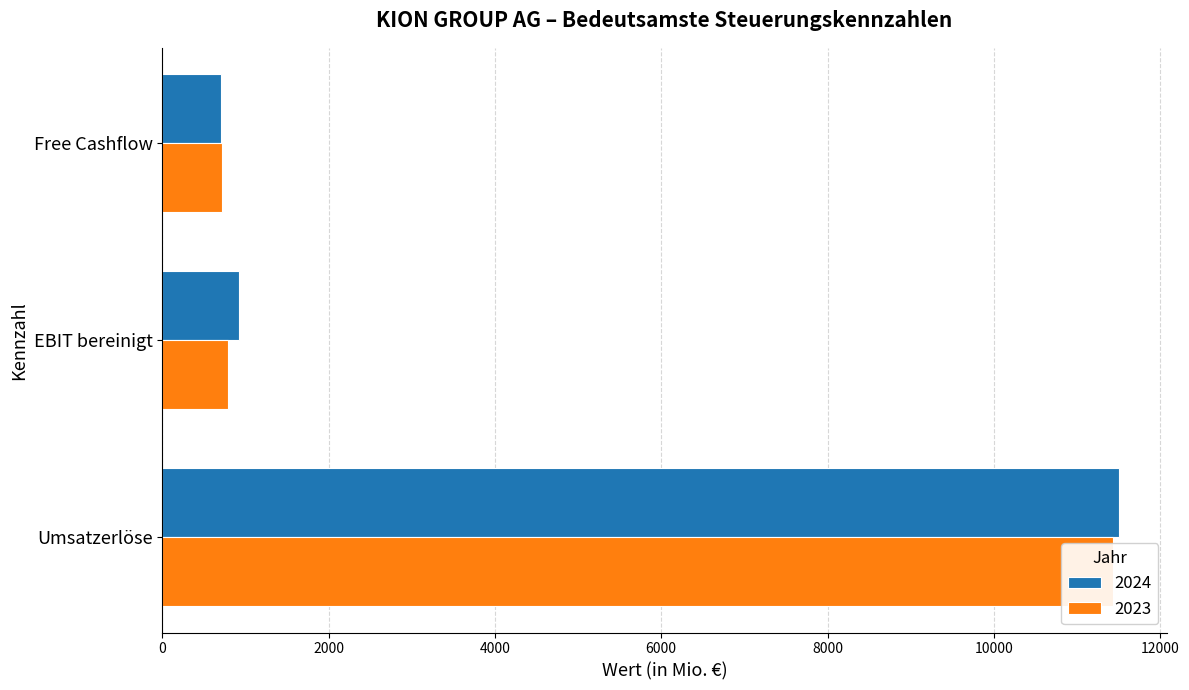

At which category is the sum across all series the highest?

Umsatzerlöse